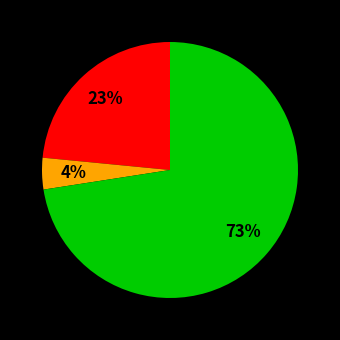

To the nearest percent, what is the average slice percentage?

33%